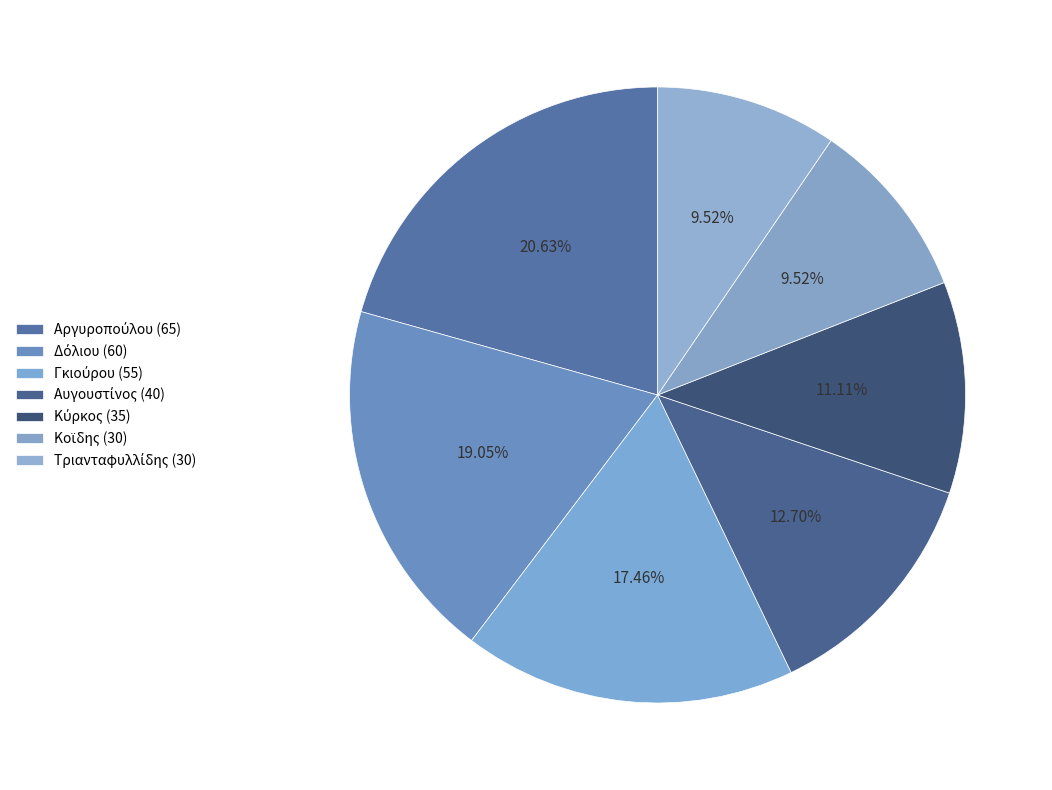

Count the number of slices in the pie.

7